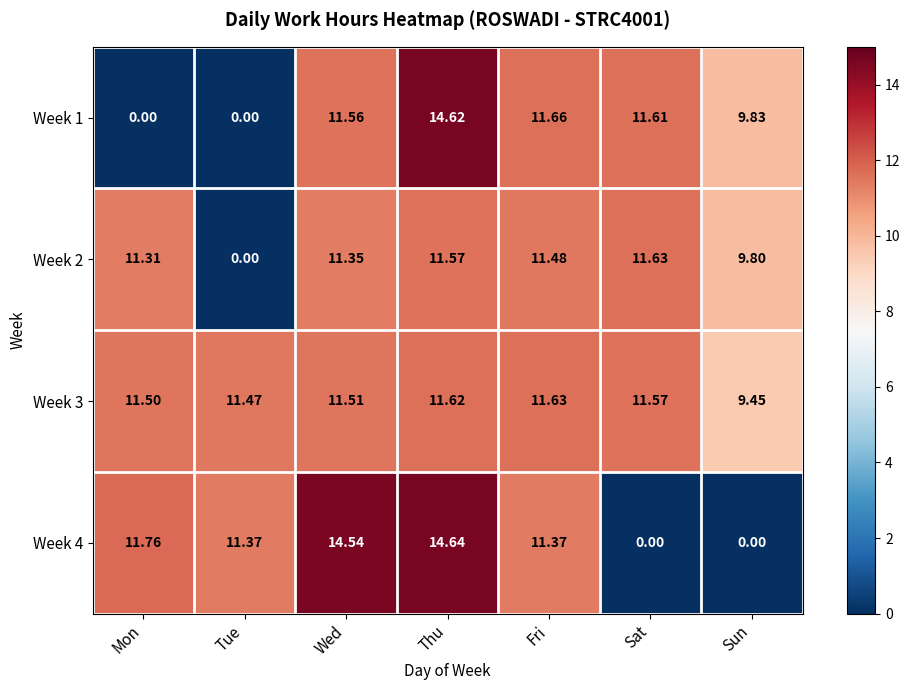

What is the total value across all series at Sun?

29.1